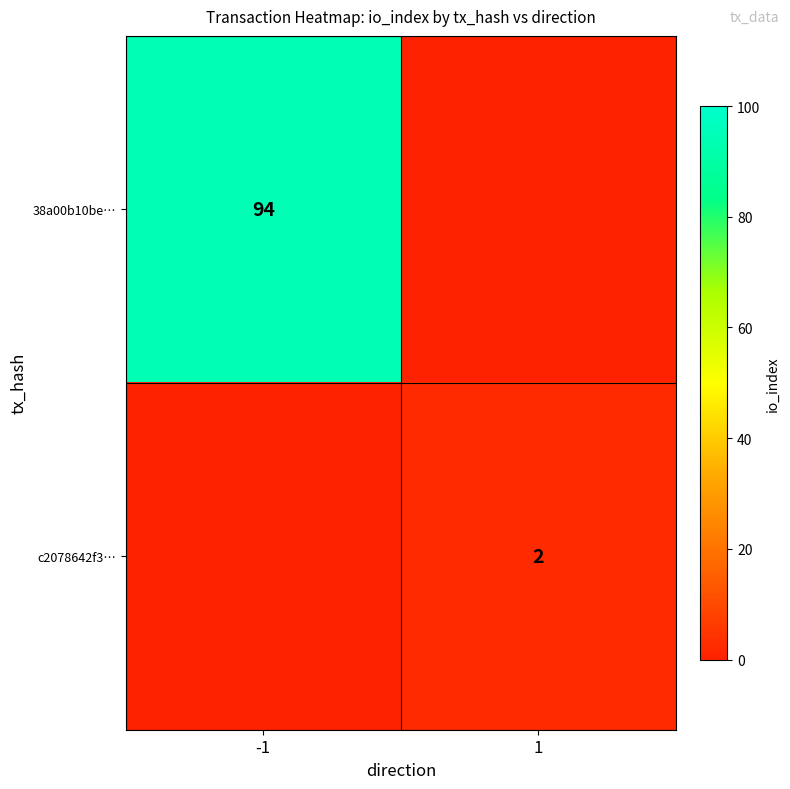

At which category is the sum across all series the highest?

-1